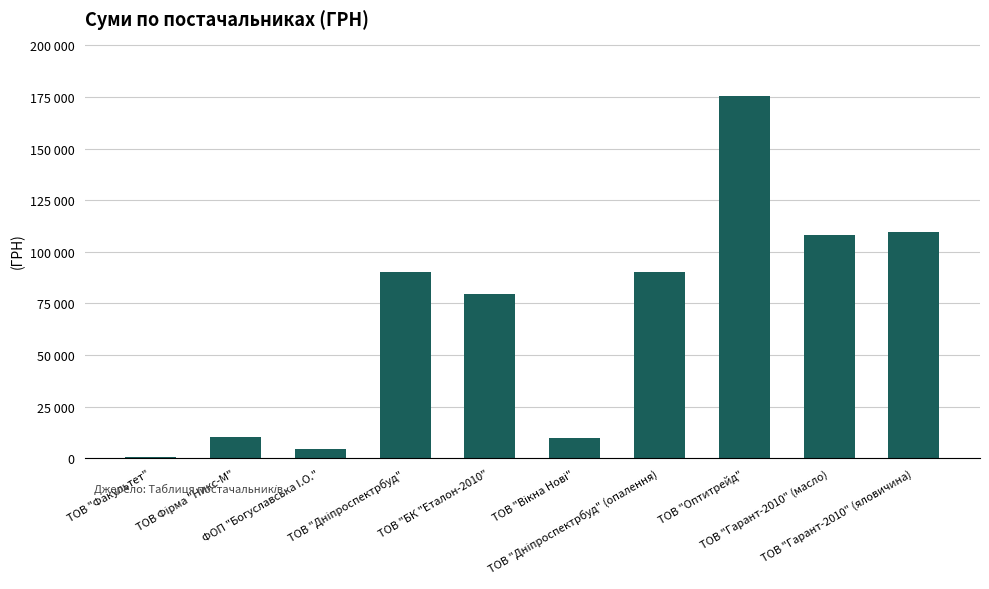

Rank the categories by value from highest to lowest.

ТОВ "Оптитрейд", ТОВ "Гарант-2010" (яловичина), ТОВ "Гарант-2010" (масло), ТОВ "Дніпроспектрбуд" (опалення), ТОВ "Дніпроспектрбуд", ТОВ "БК "Еталон-2010", ТОВ Фірма "Никс-М", ТОВ "Вікна Нові", ФОП "Богуславська I.О.", ТОВ "Факультет"